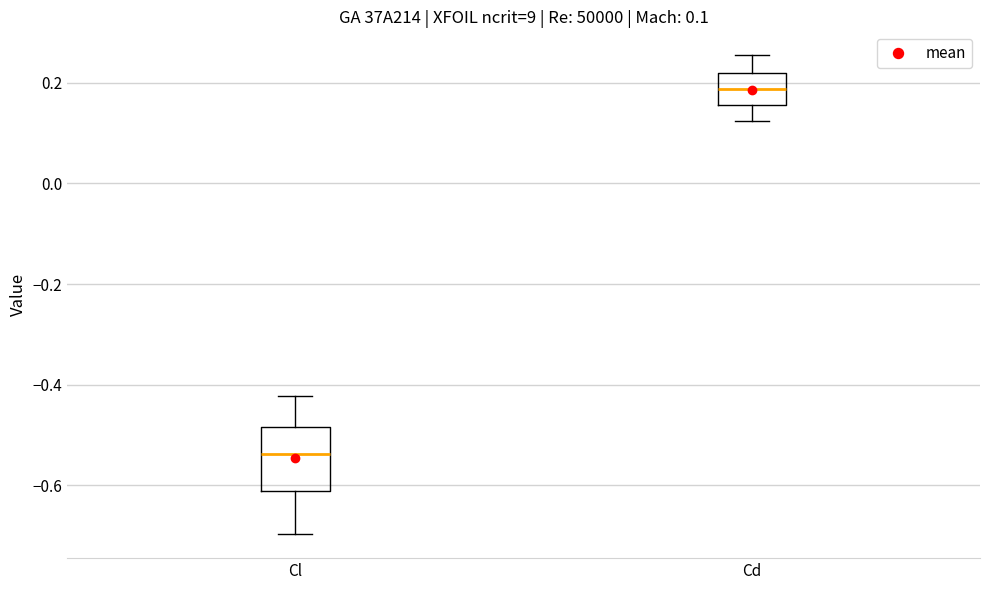

Which box's median line is the lowest?

Cl